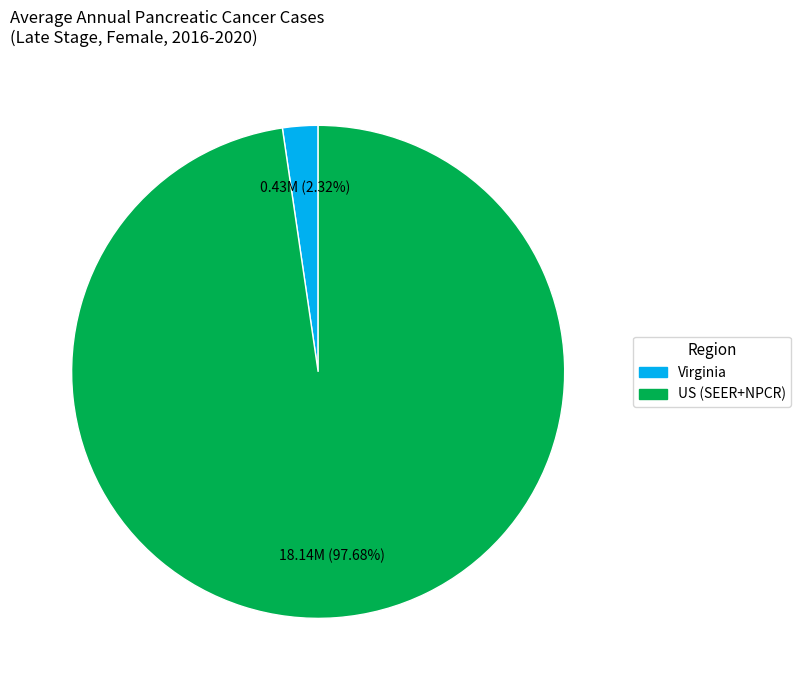

How many slices are in this pie chart?

2